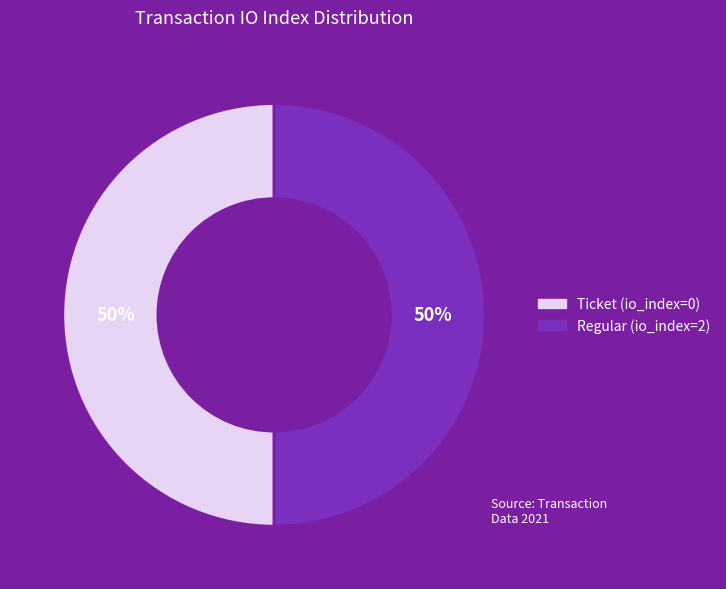

Do Regular (io_index=2) and Ticket (io_index=0) together represent more than half of the pie?

Yes